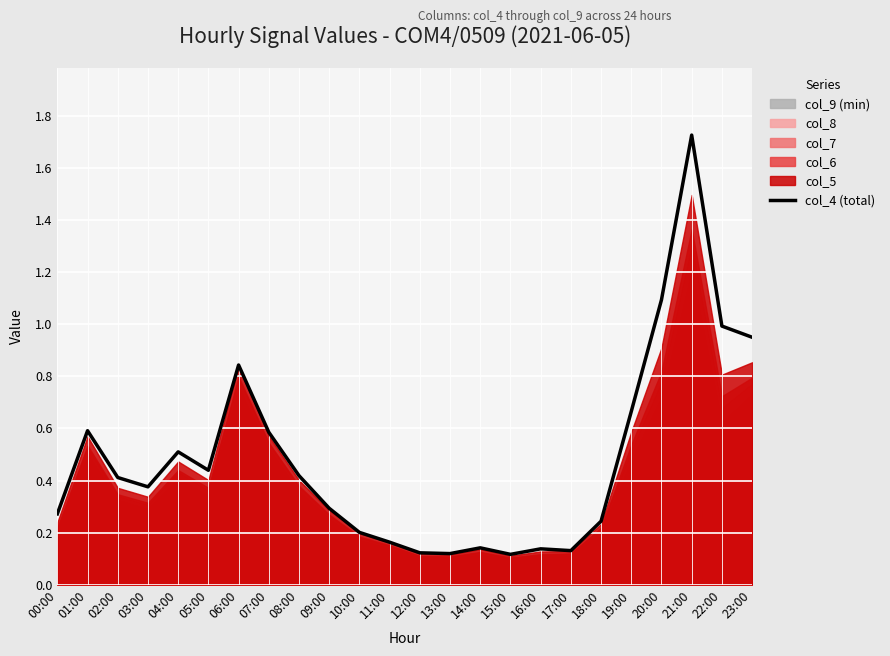

List the labels in order of value, smallest first.

15:00, 13:00, 12:00, 17:00, 16:00, 14:00, 11:00, 10:00, 18:00, 00:00, 09:00, 03:00, 02:00, 08:00, 05:00, 04:00, 07:00, 01:00, 19:00, 06:00, 23:00, 22:00, 20:00, 21:00